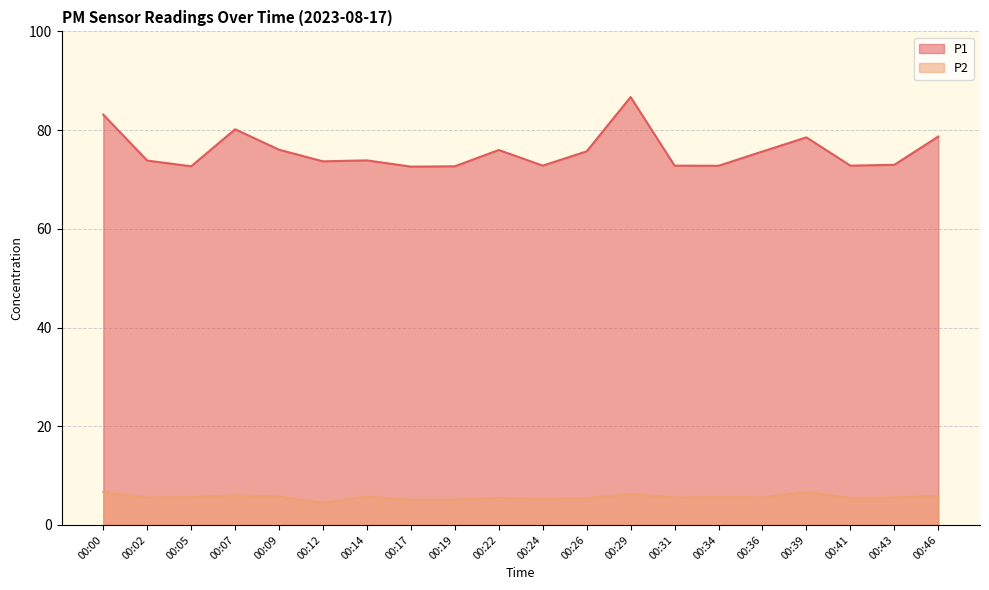

What are all the series names shown in the legend?

P1, P2